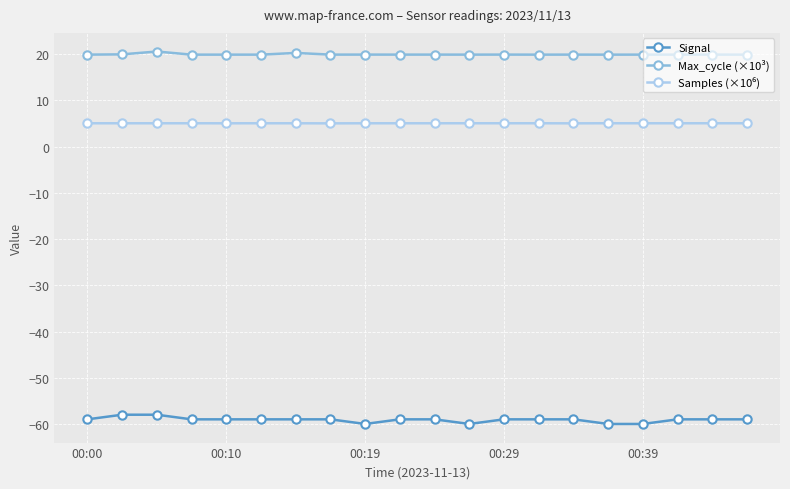

Which series has the largest total across all categories?

Max_cycle (×10³)